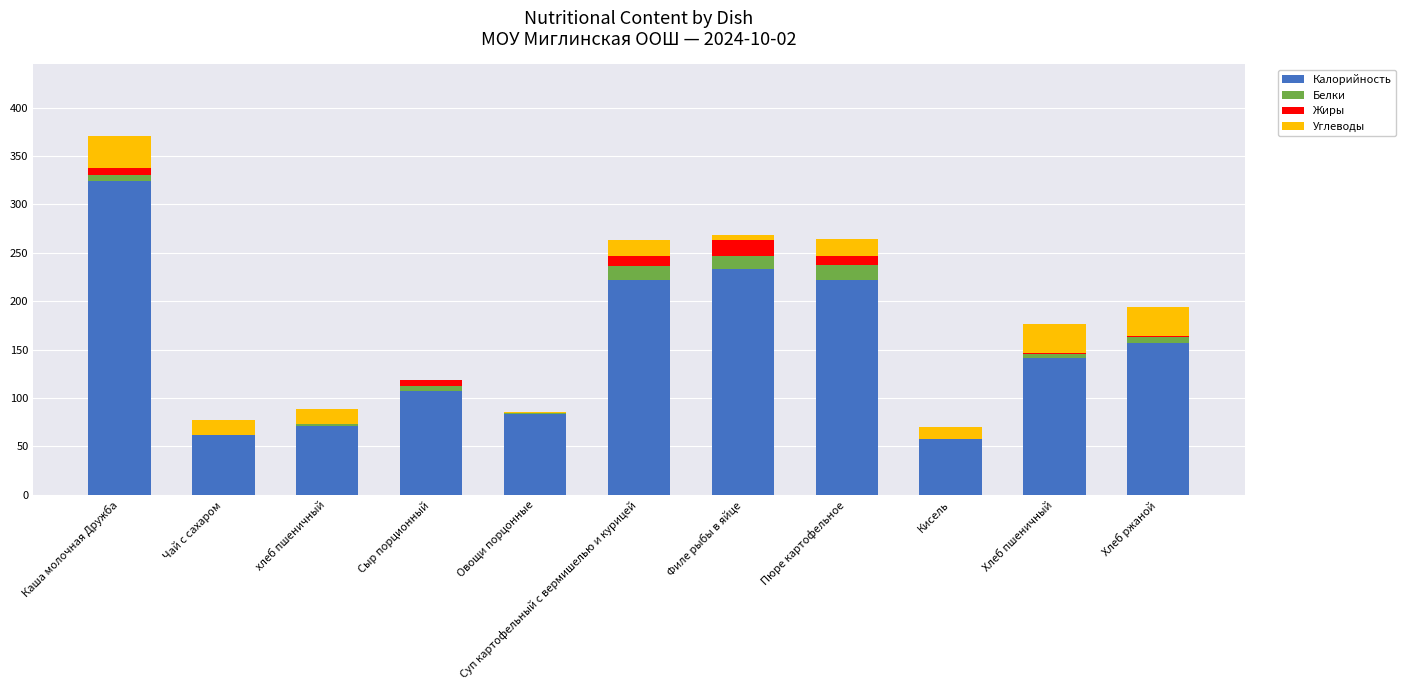

At which category is the sum across all series the highest?

Каша молочная Дружба